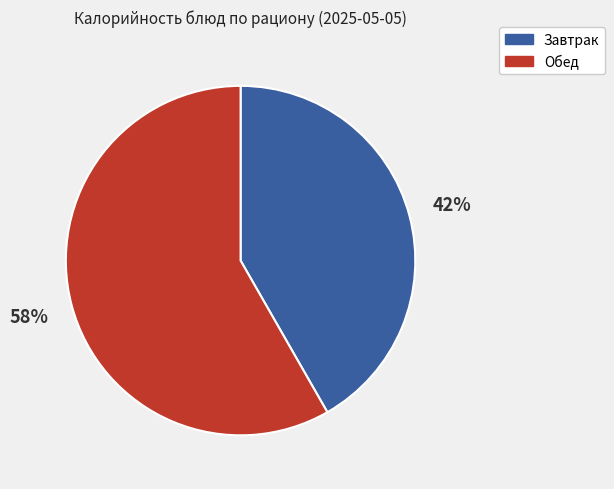

Rank the categories by value from highest to lowest.

Обед, Завтрак